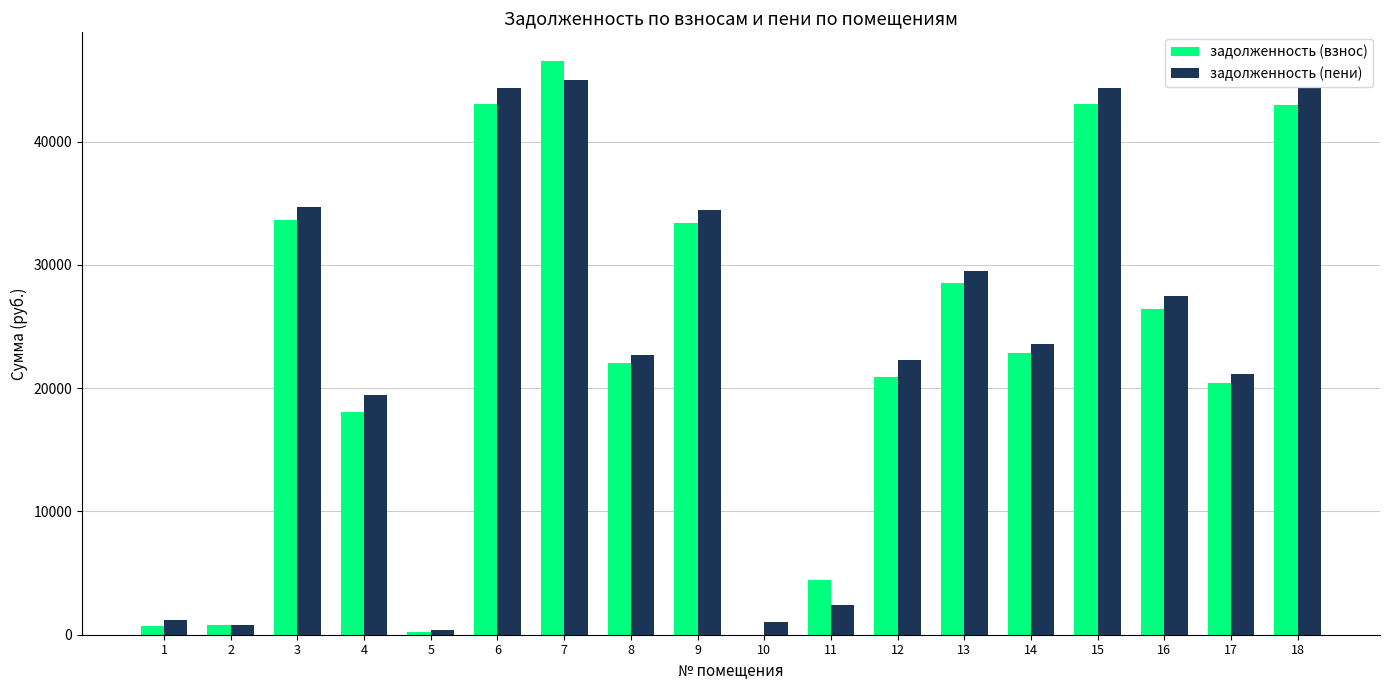

What is the highest value of the задолженность (пени) series?

44963.8